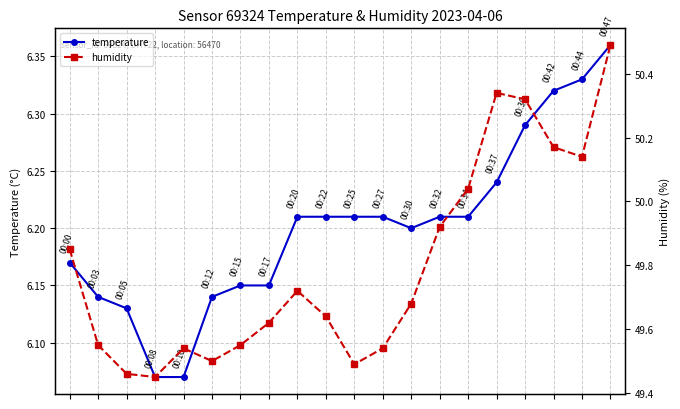

Is it true that temperature equals 6.2 at 6?

True